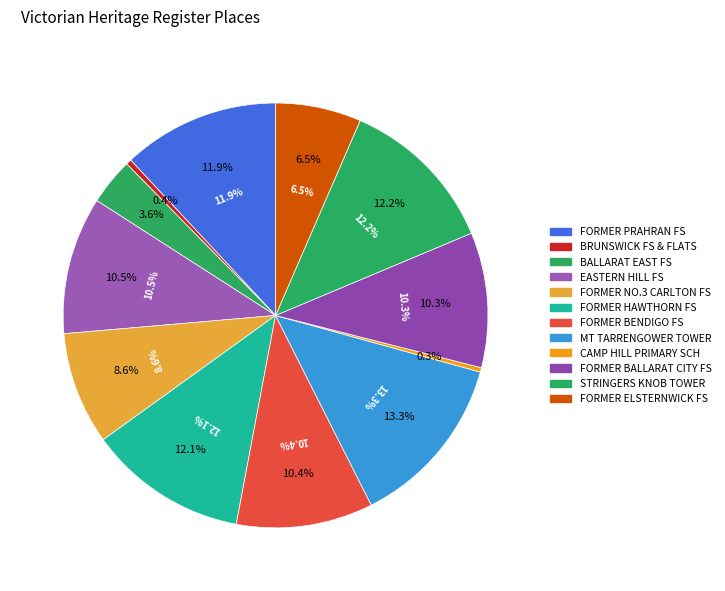

The FORMER BENDIGO FIRE STATION slice represents 10% of the pie. True or false?

True